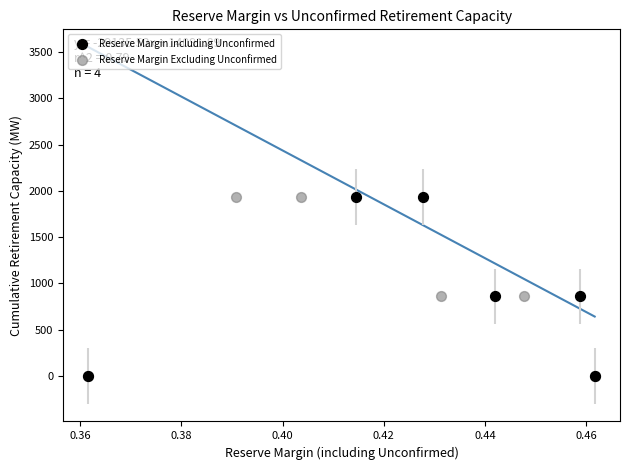

What are all the series names shown in the legend?

Reserve Margin including Unconfirmed, Reserve Margin Excluding Unconfirmed